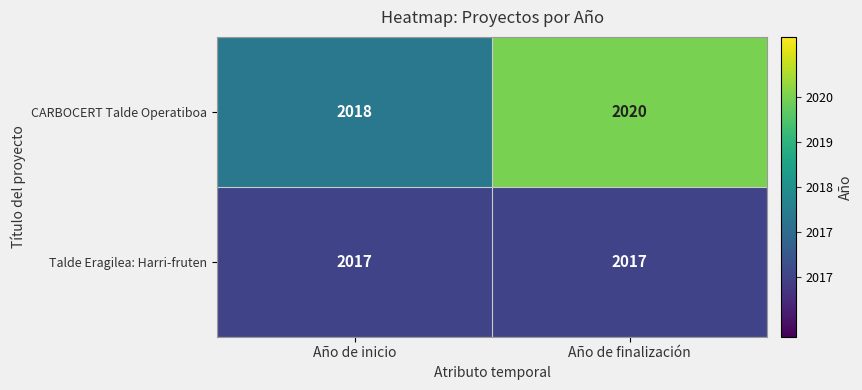

Which series has the largest total across all categories?

CARBOCERT Talde Operatiboa